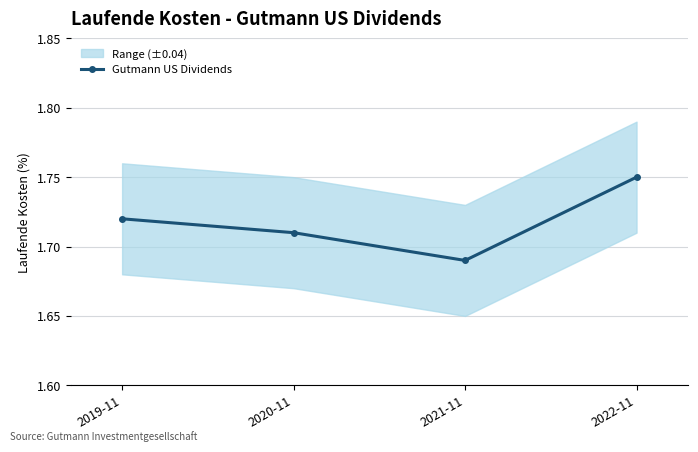

What is the label of the 2nd point from the right?

2021-11